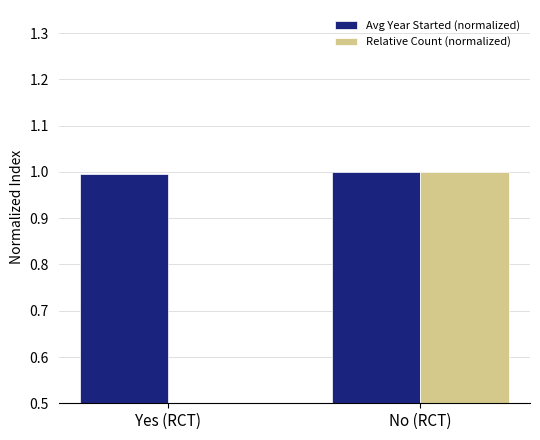

What is the approximate value of Avg Year Started (normalized) at Yes (RCT)?

1.0